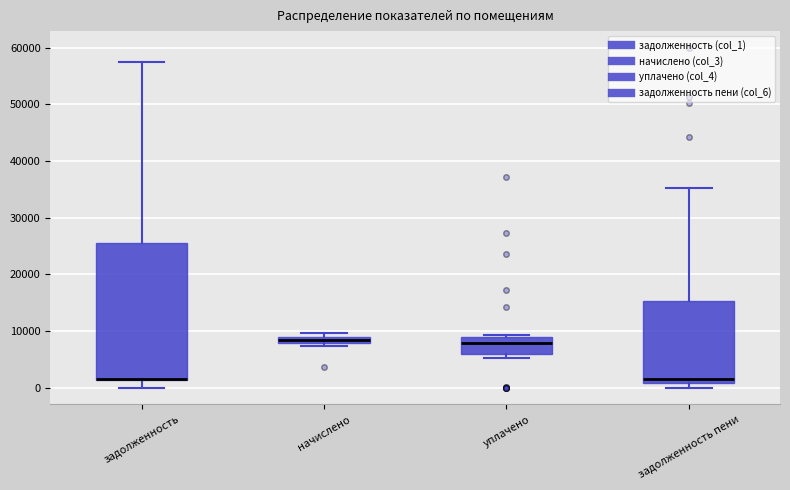

Where does the lower whisker of the box for задолженность end on the y-axis? The values are not printed on the chart, so give them approximately, as read against the axis.

0